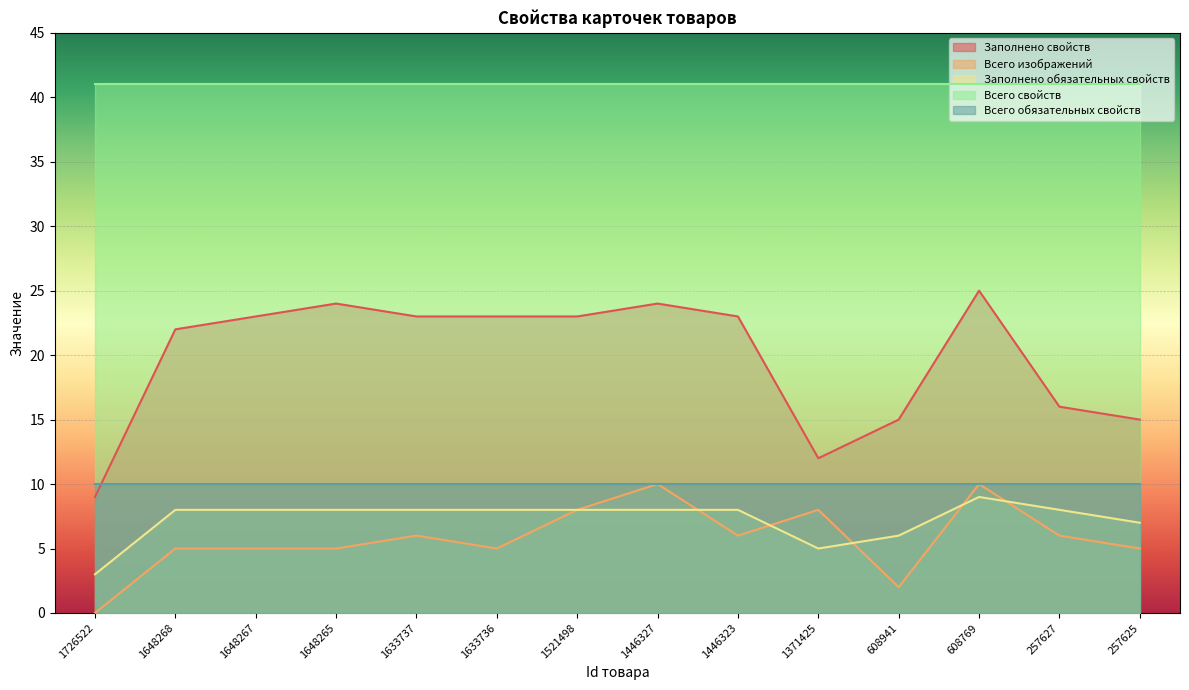

What is the highest value of the Заполнено свойств series?

25